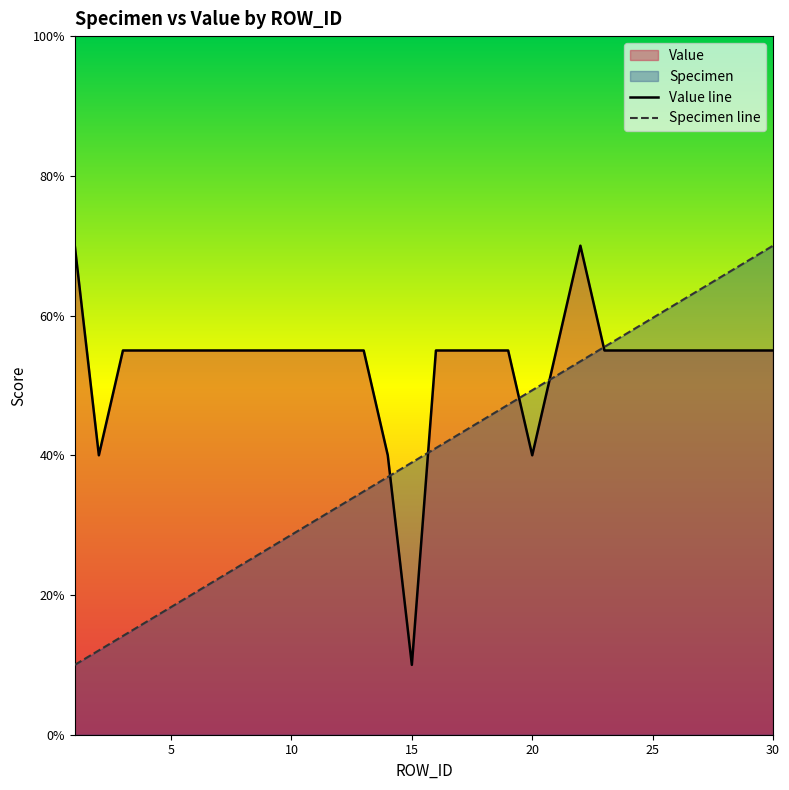

Which series ends up on top after the final intersection of Value line and Specimen line?

Specimen line